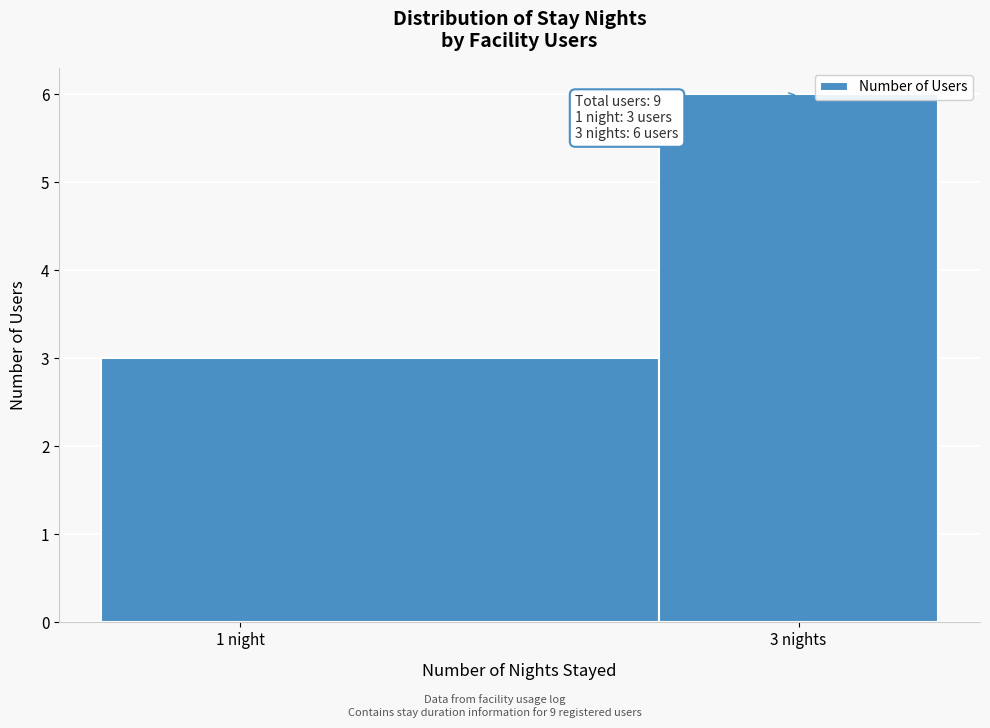

Reading right to left, transcribe all the data shown in this chart.

6	3